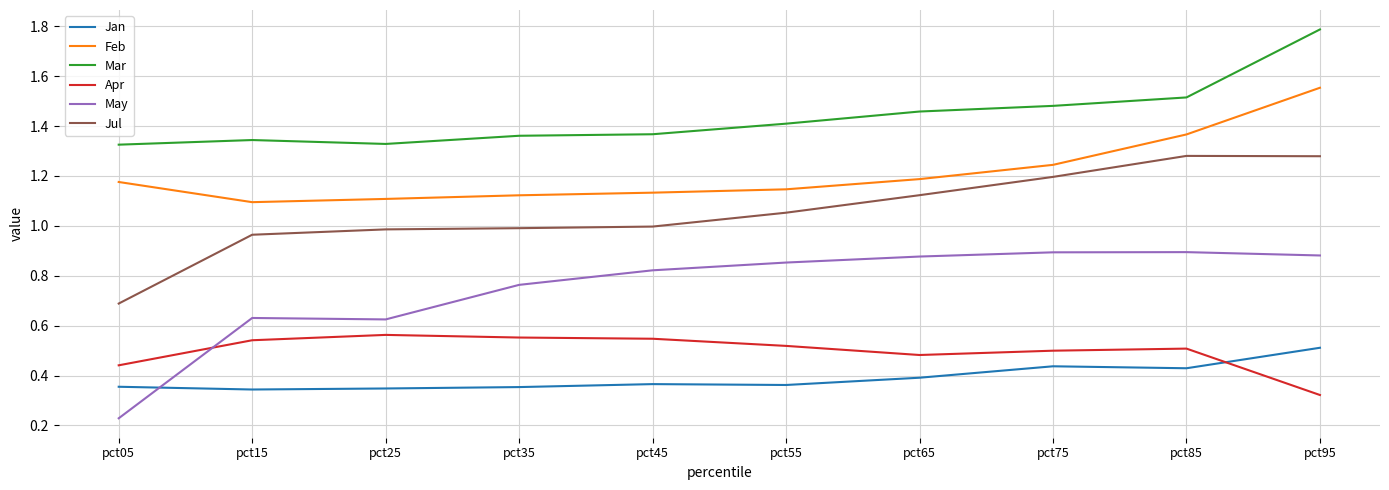

Rank the series at pct95 from lowest to highest value.

Apr, Jan, May, Jul, Feb, Mar